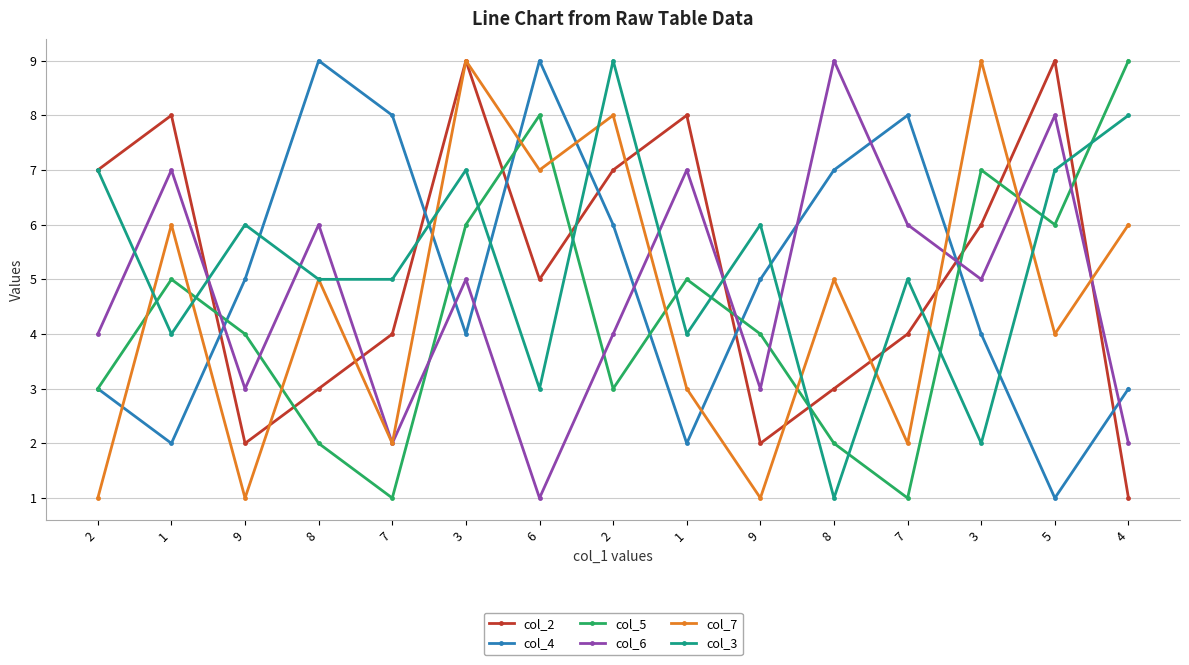

What is the average value of the col_7 series?

5